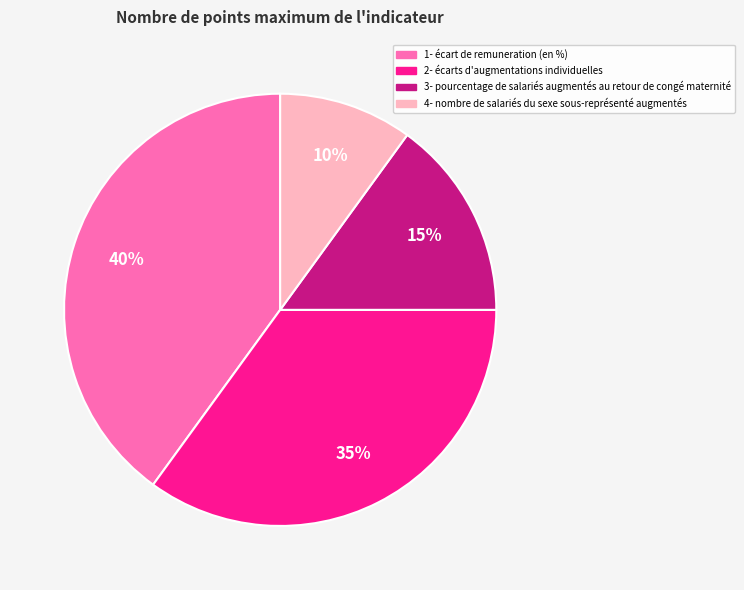

Do 3- pourcentage de salariés augmentés au retour de congé maternité and 4- nombre de salariés du sexe sous-représenté augmentés together represent more than half of the pie?

No